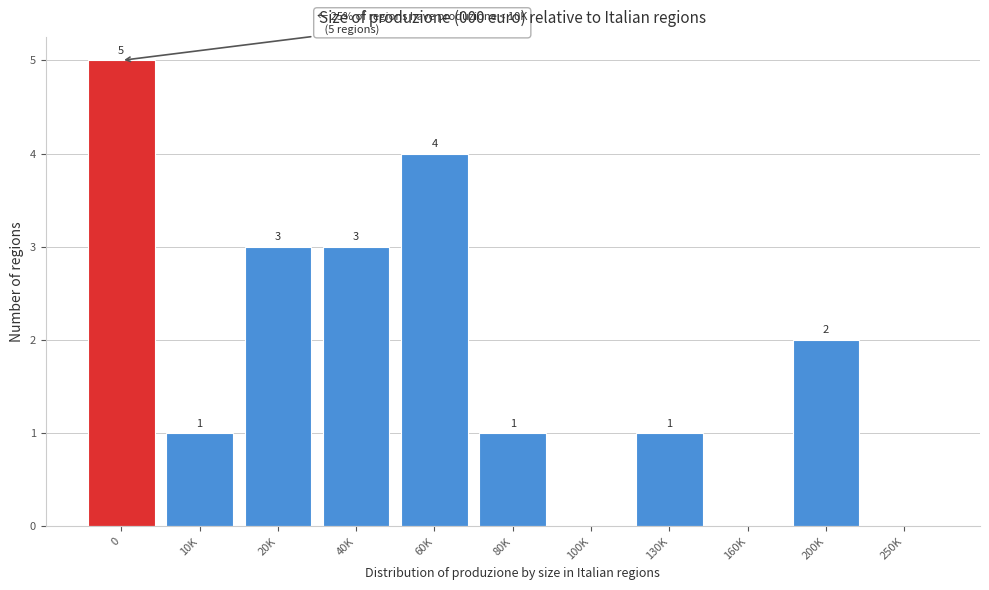

Reading left to right, list all the values displayed in this chart.

0=5	10K=1	20K=3	40K=3	60K=4	80K=1	100K=0	130K=1	160K=0	200K=2	250K=0